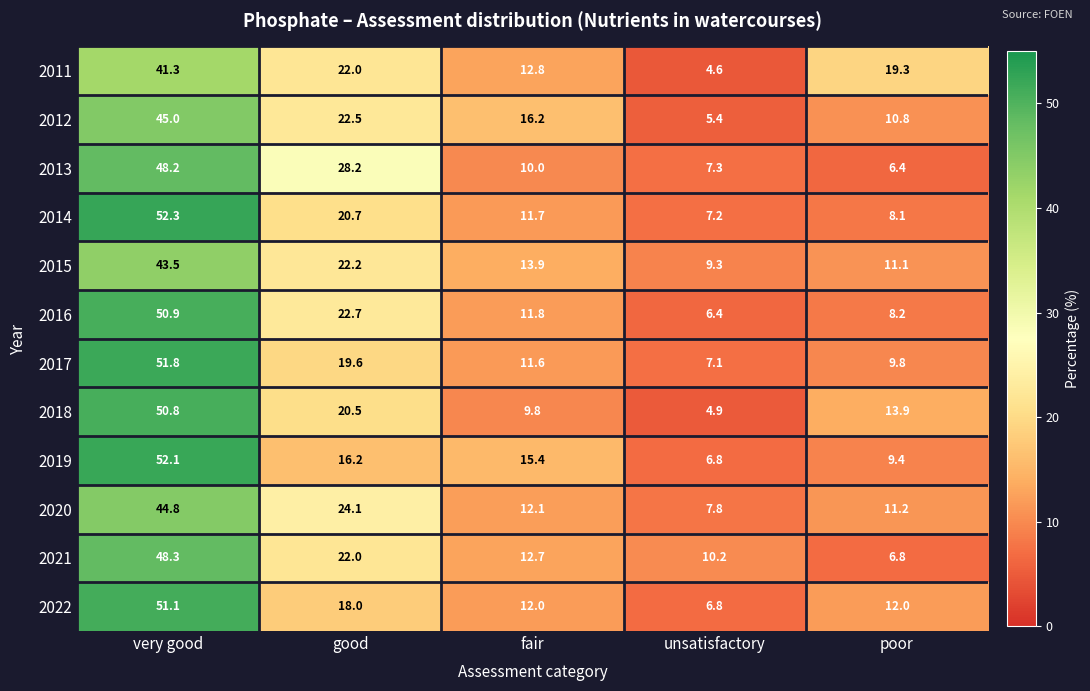

At very good, list the series in order from smallest to largest.

2011, 2015, 2020, 2012, 2013, 2021, 2018, 2016, 2022, 2017, 2019, 2014